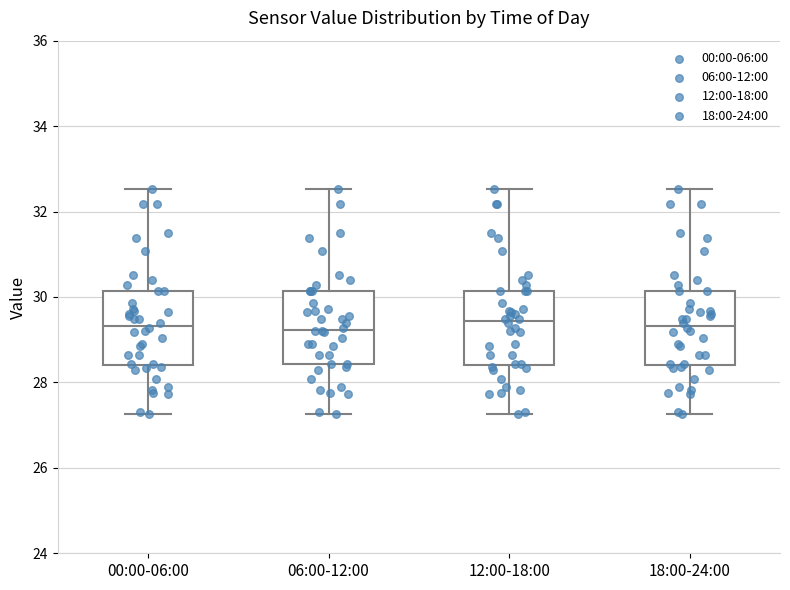

Where does the upper whisker of the box for 06:00-12:00 end on the y-axis? The values are not printed on the chart, so give them approximately, as read against the axis.

32.6